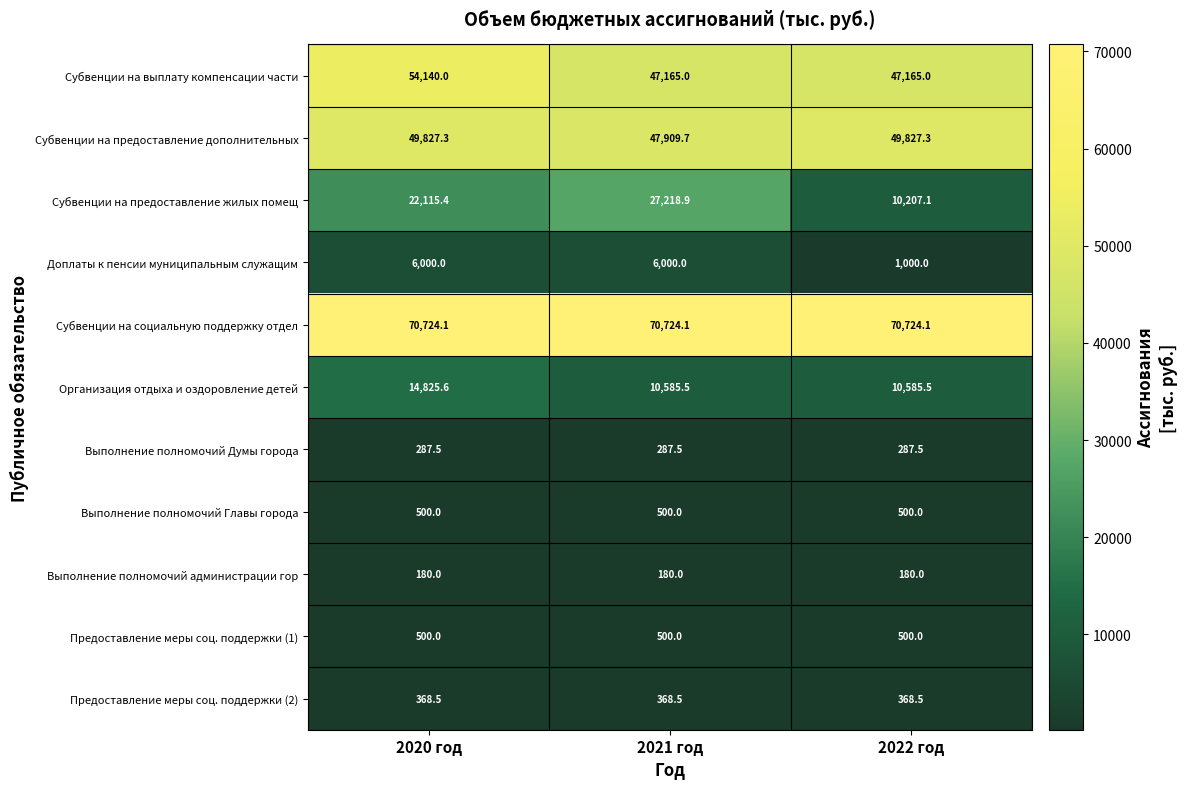

What is the approximate value of Субвенции на выплату компенсации части at 2022 год?

47165.0